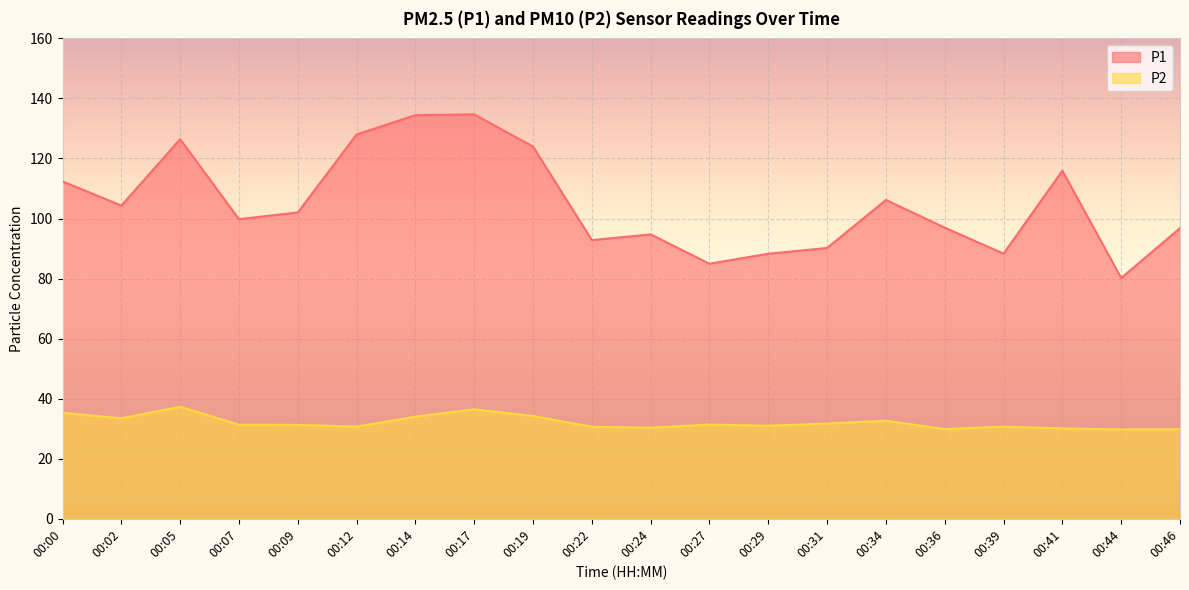

What are all the series names shown in the legend?

P1, P2